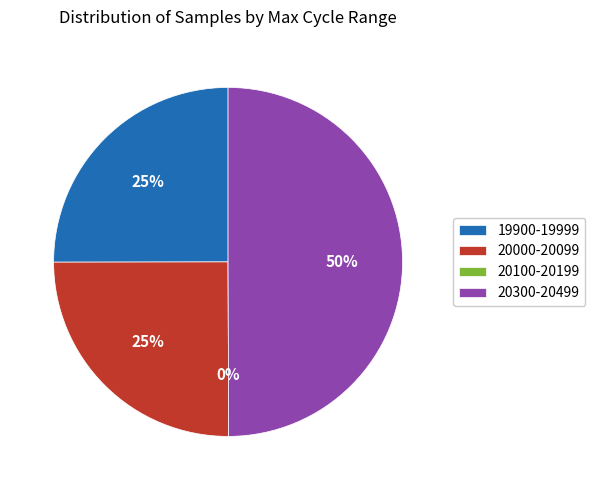

Is the sum of 28 and 28 greater than half?

No